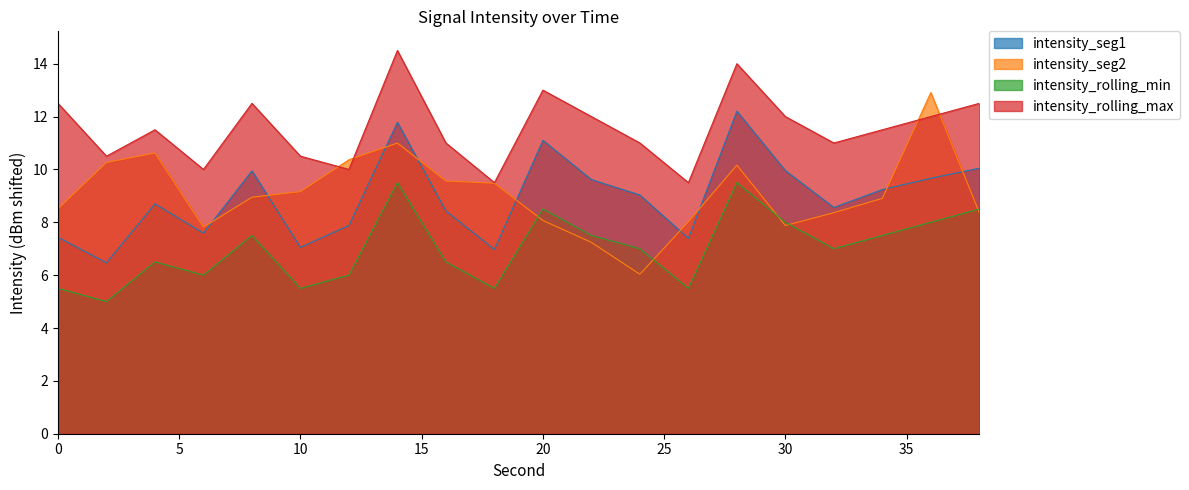

Where is intensity_seg1 nearest to the value 9?

24